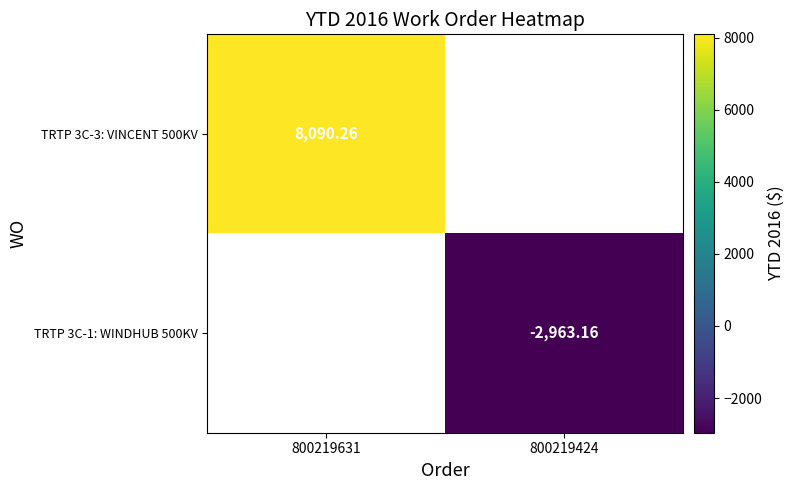

How many data points in TRTP 3C-1: WINDHUB 500KV are less than -2963?

1